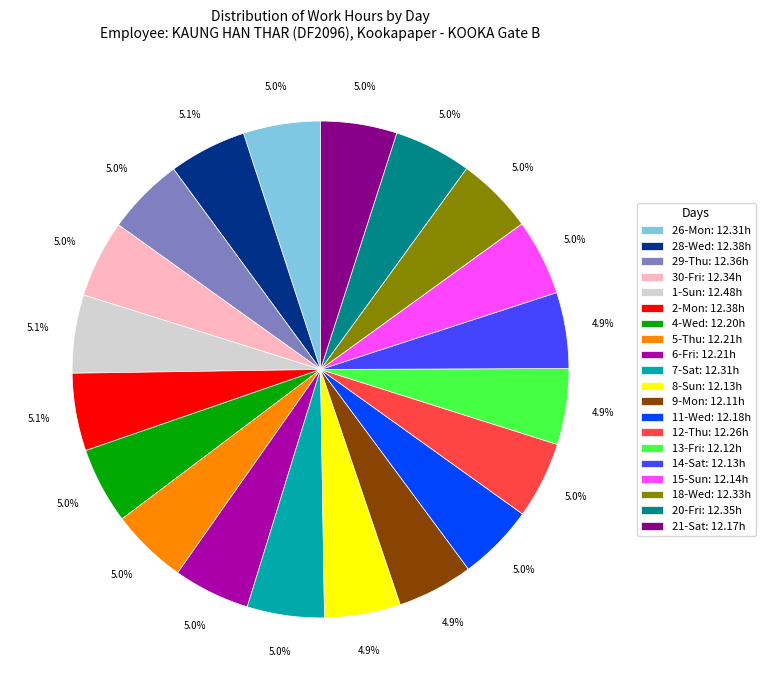

Is there any slice that represents more than half of the pie?

No